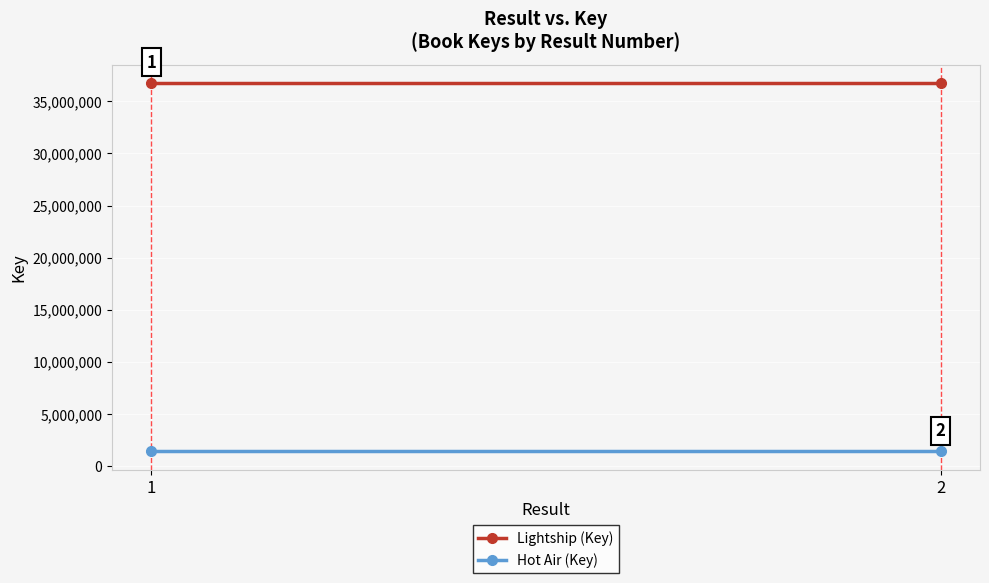

What are all the series names shown in the legend?

Lightship (Key), Hot Air (Key)